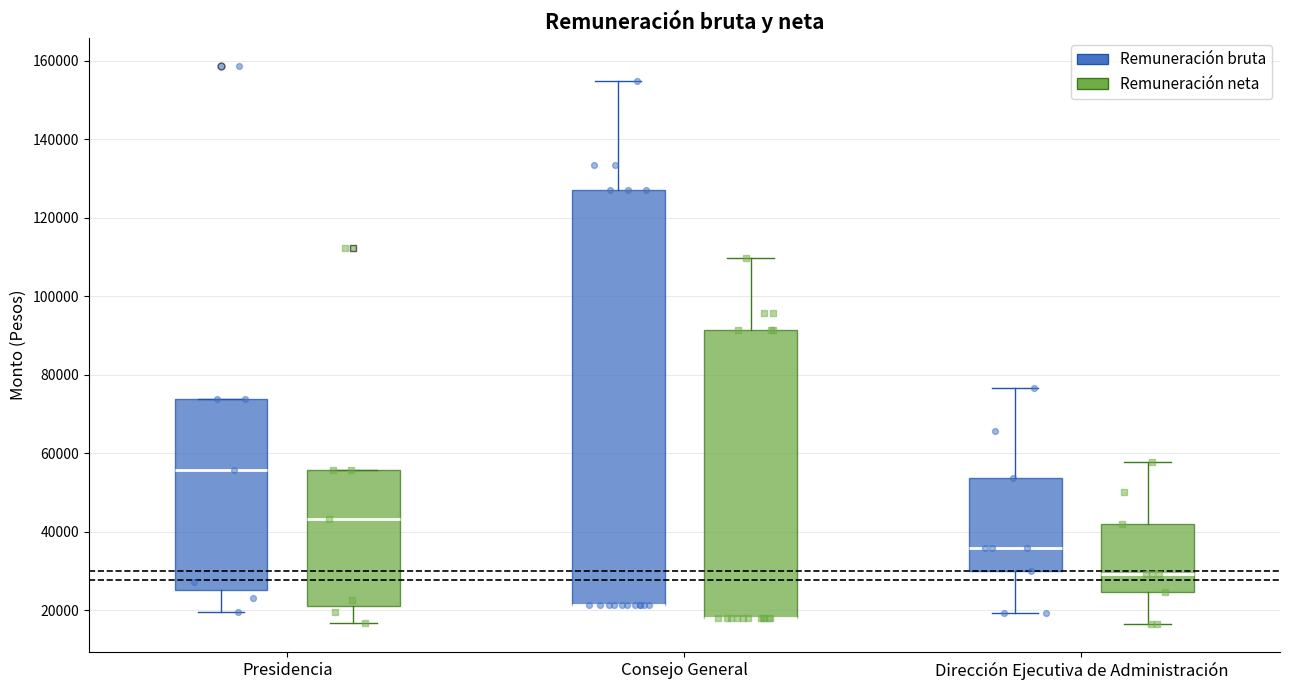

Reading left to right, read every box against the y-axis: the position of its median line, the range the box covers, and the ends of its whiskers. The values are not printed on the chart, so give them approximately, as read against the axis.

Presidencia (Remuneración bruta): median 56000, box 26000 to 74000, whiskers 20000 to 74000
Presidencia (Remuneración neta): median 44000, box 22000 to 56000, whiskers 16000 to 56000
Consejo General (Remuneración bruta): median 22000 (drawn on the box's lower edge), box 22000 to 128000, whiskers 22000 to 154000
Consejo General (Remuneración neta): median 18000 (drawn on the box's lower edge), box 18000 to 92000, whiskers 18000 to 110000
Dirección Ejecutiva de Administración (Remuneración bruta): median 36000, box 30000 to 54000, whiskers 20000 to 76000
Dirección Ejecutiva de Administración (Remuneración neta): median 30000, box 24000 to 42000, whiskers 16000 to 58000